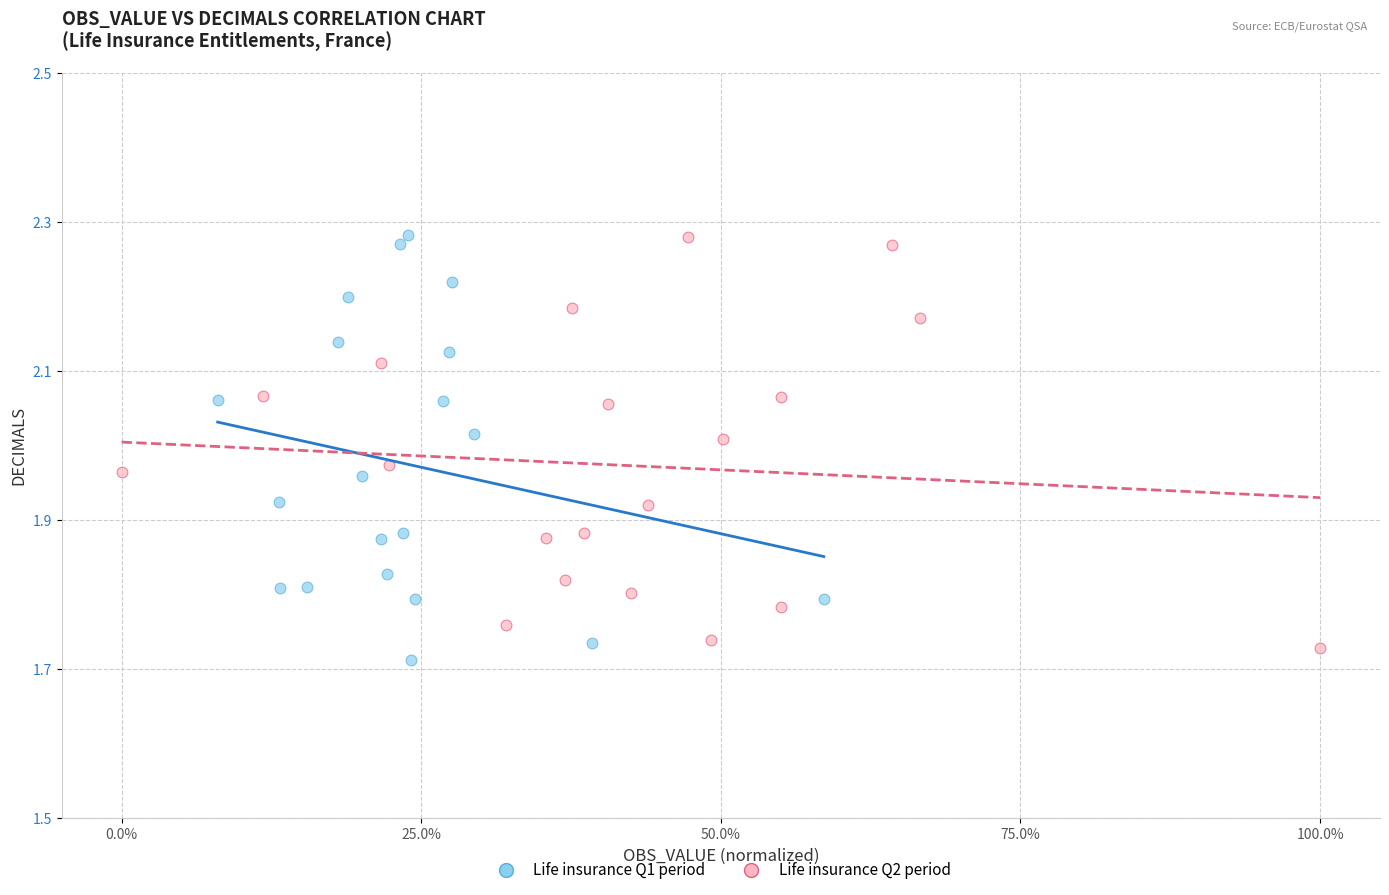

Which series has the widest spread of Y values?

Life insurance Q1 period